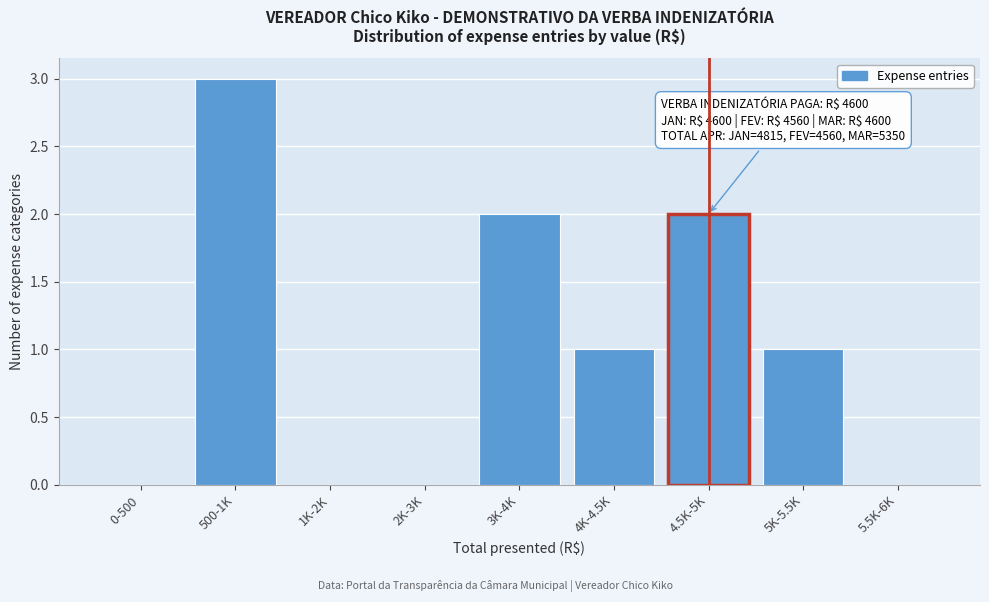

Reading left to right, what are all the values shown in this chart?

0-500=0	500-1K=3	1K-2K=0	2K-3K=0	3K-4K=2	4K-4.5K=1	4.5K-5K=2	5K-5.5K=1	5.5K-6K=0